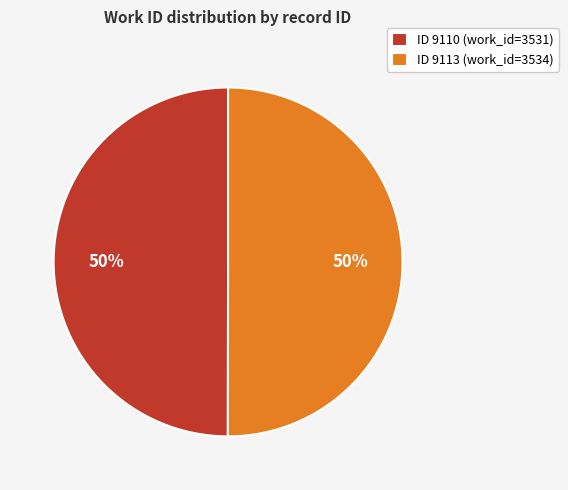

How many segments does this pie chart have?

2